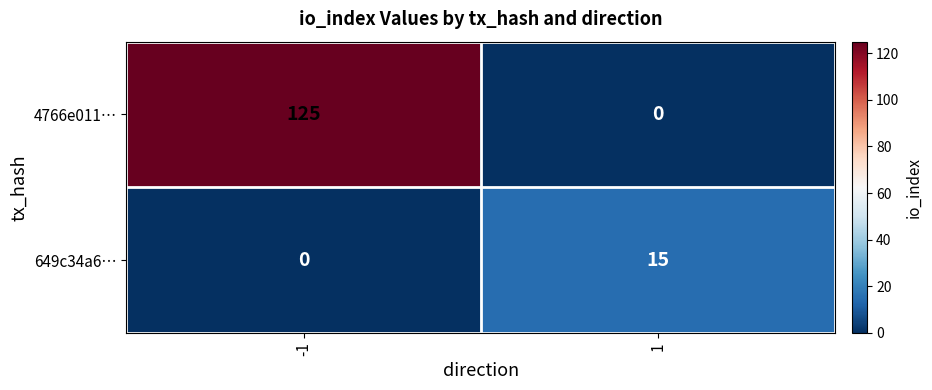

List the series in order of their peak value, lowest first.

649c34a6…, 4766e011…